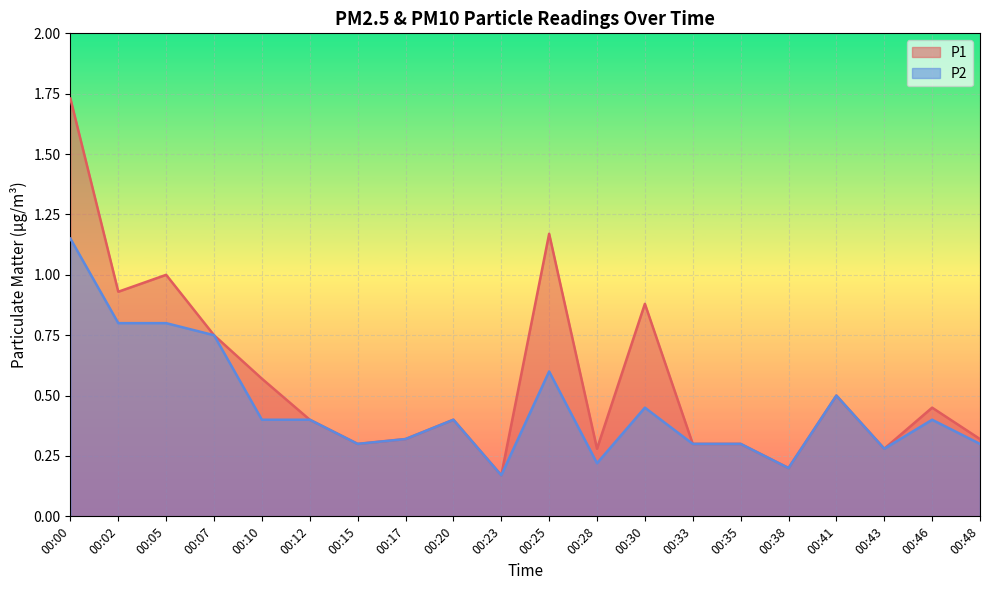

What is the difference between the highest and lowest values at 00:30?

0.4